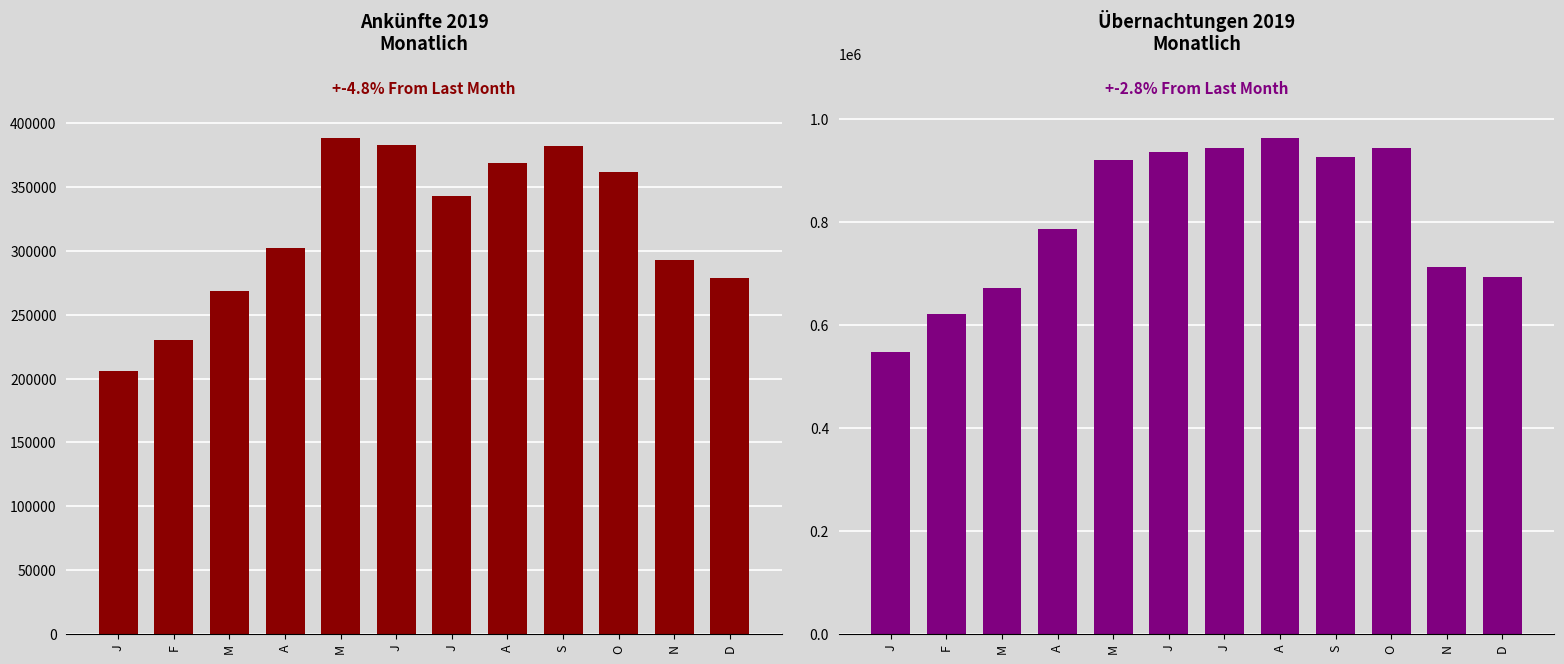

What is the sum of all Übernachtungen values?

9659665